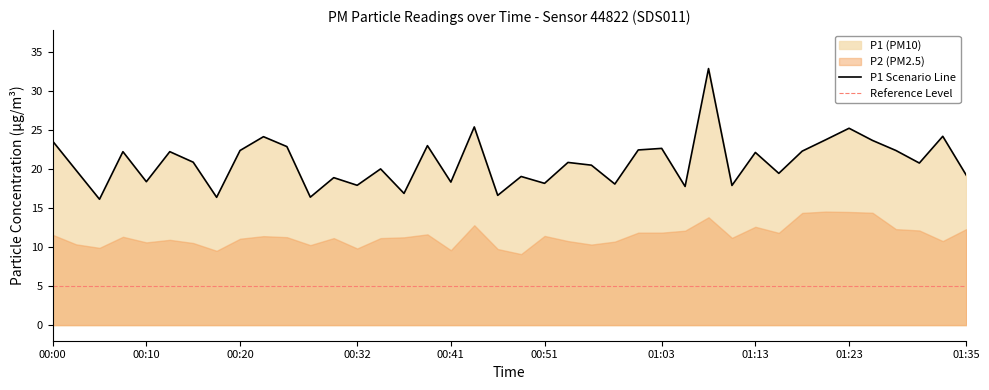

What is the sum of the values at 00:34 and 01:13?

42.1